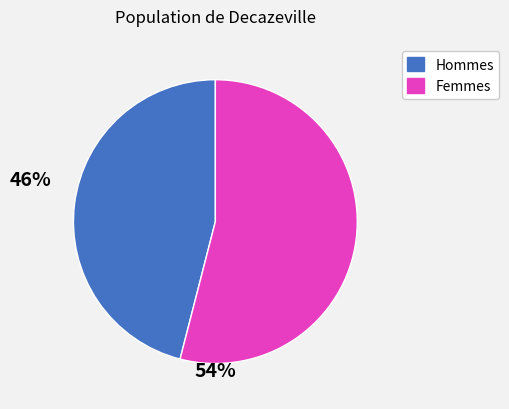

Does any single category account for the majority?

Yes